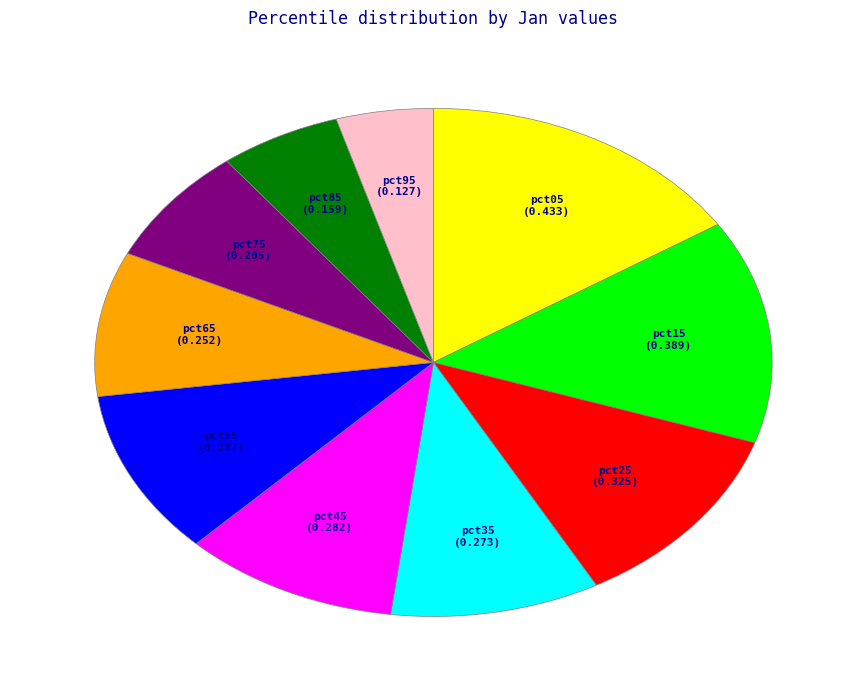

Does pct75 represent more than half of the total?

No